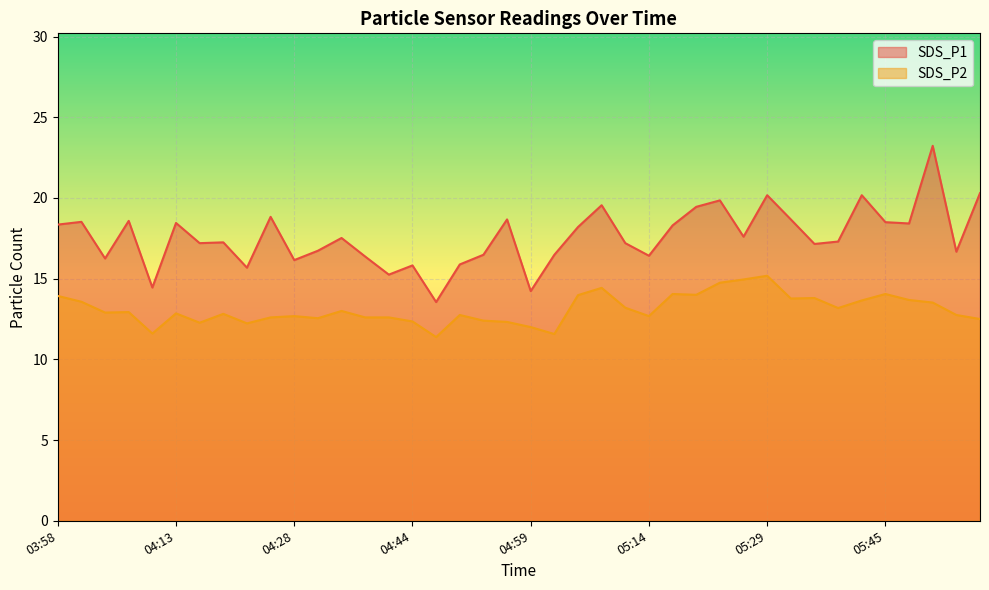

In SDS_P1, how many points are higher than both neighbors (excluding endpoints)?

13